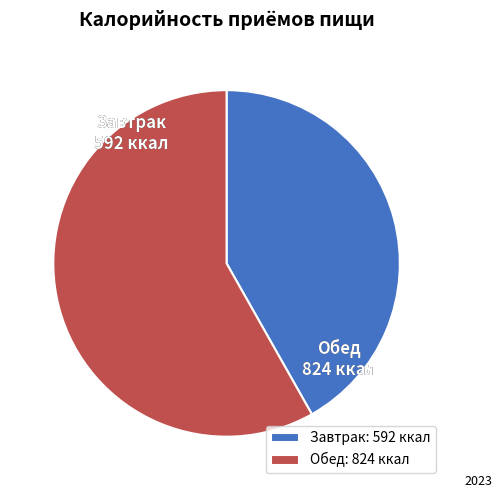

Which slice is the largest?

Обед